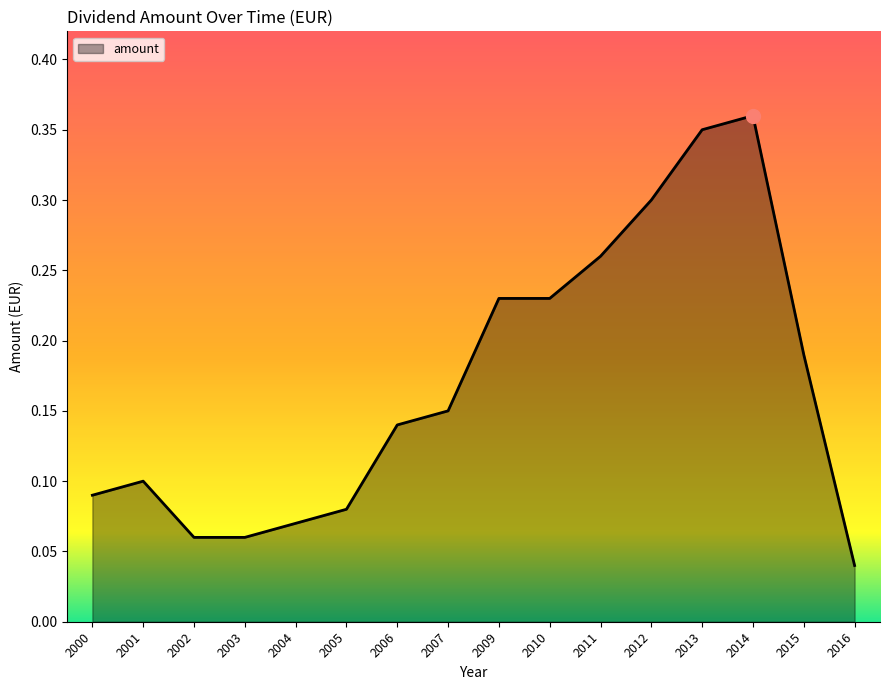

What is the change in value from 2007 to 2016?

-0.1